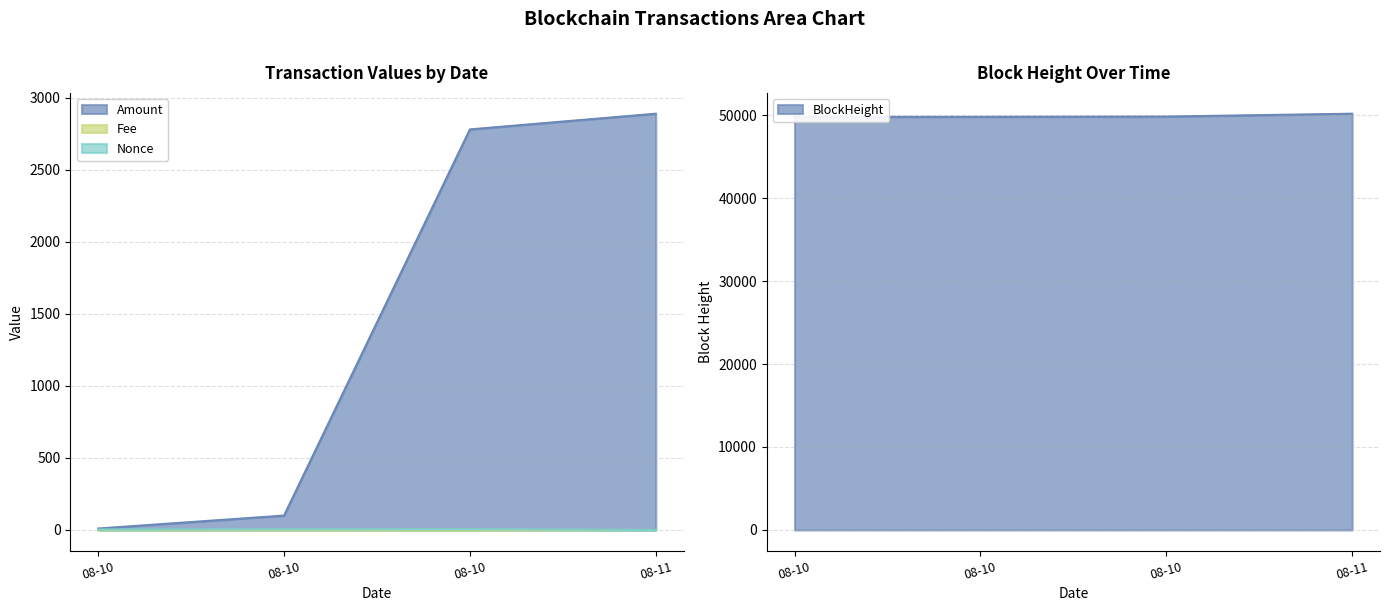

What is the spread (max minus min) of values at 08-10?

49778.0